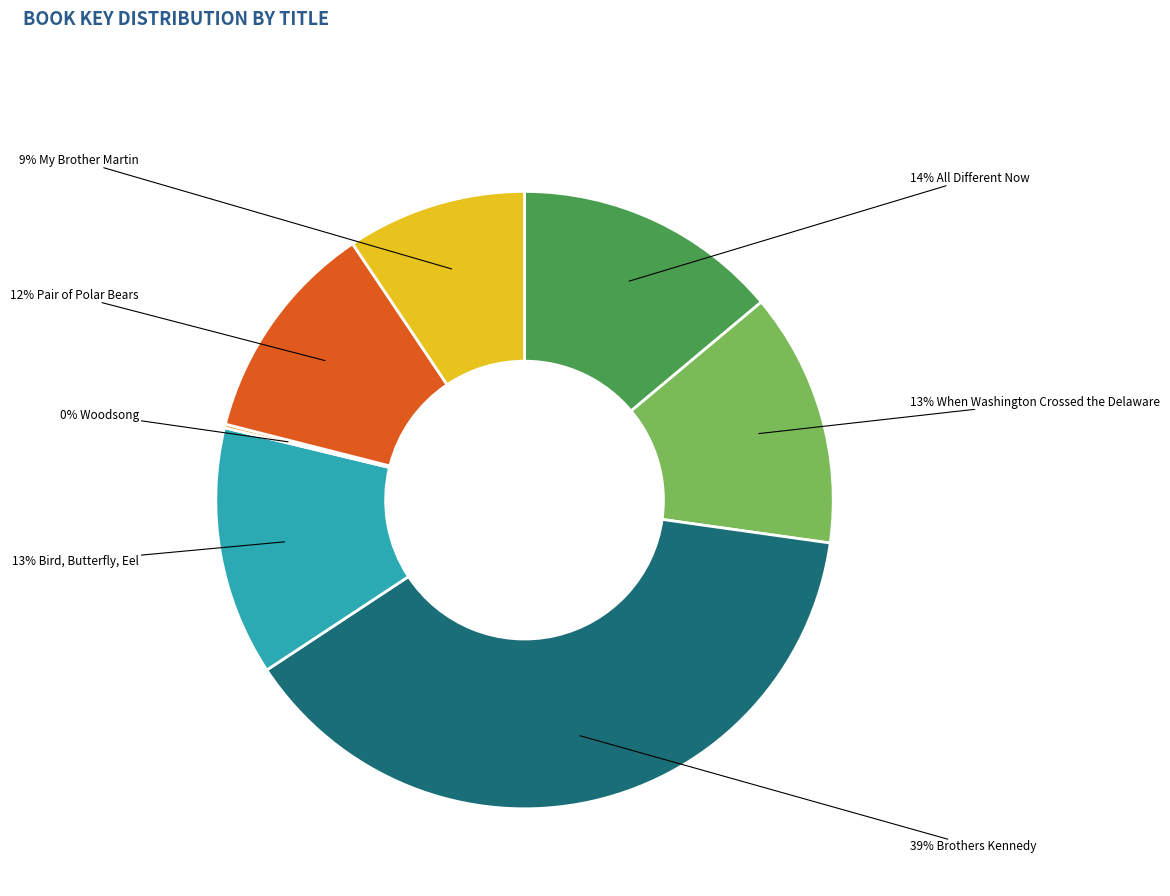

To the nearest percent, what is the average slice percentage?

14%